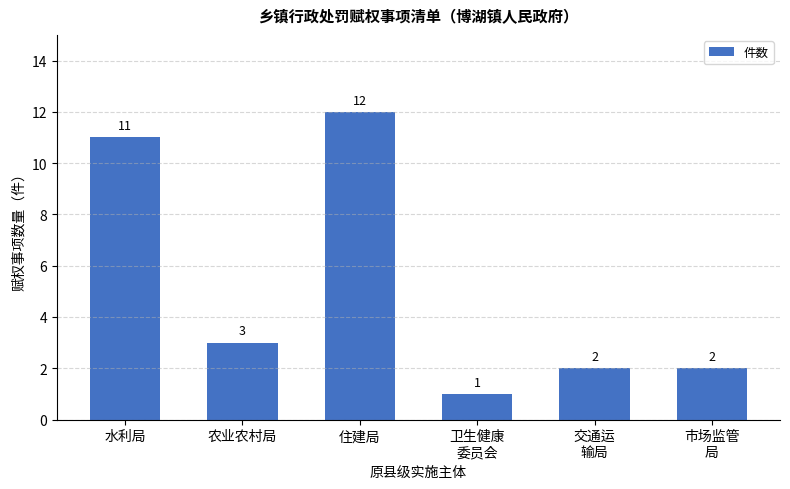

How many categories are shown in the chart?

6